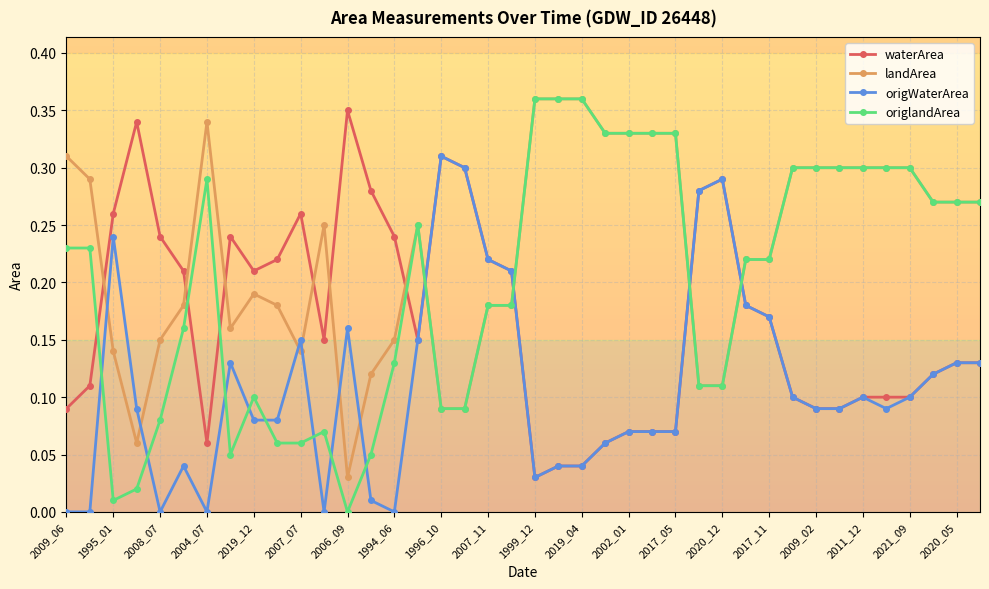

Is it true that origWaterArea equals 0.0 at 2008_07?

True